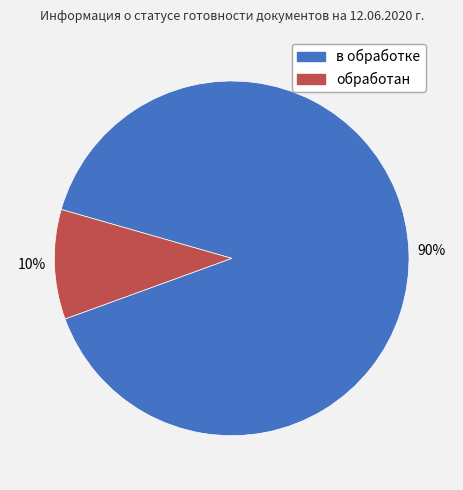

What is the largest slice in the pie chart?

в обработке